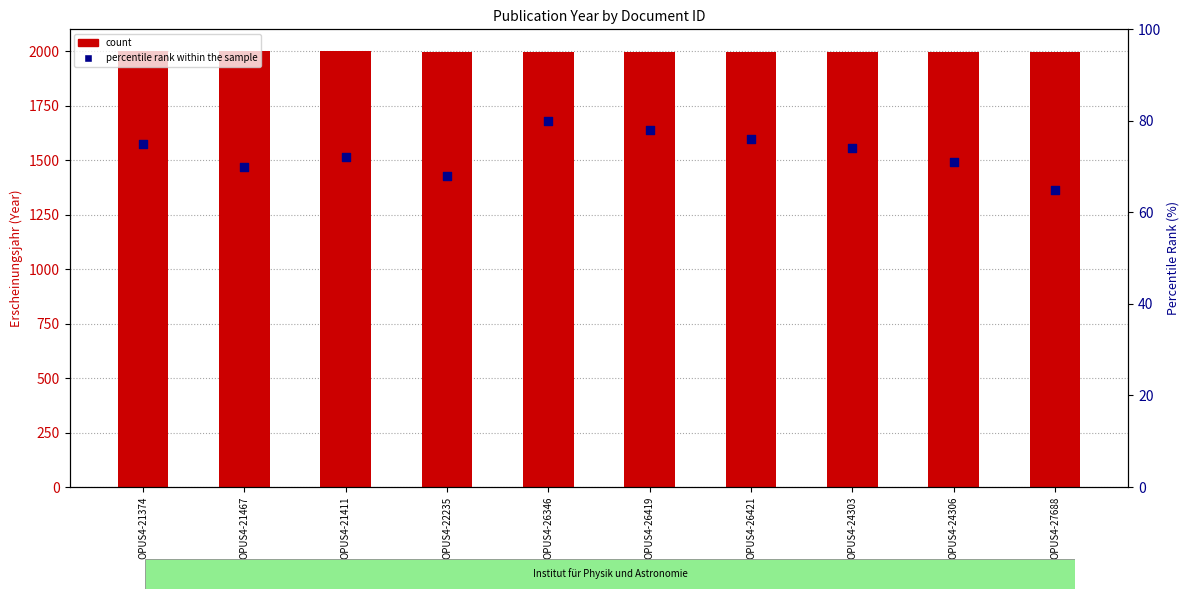

What are all the series names shown in the legend?

count, percentile rank within the sample